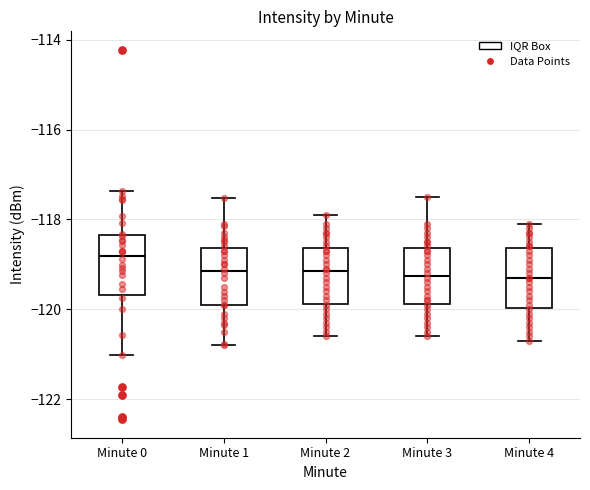

Where does the lower whisker of the box for Minute 1 end on the y-axis? The values are not printed on the chart, so give them approximately, as read against the axis.

-120.8